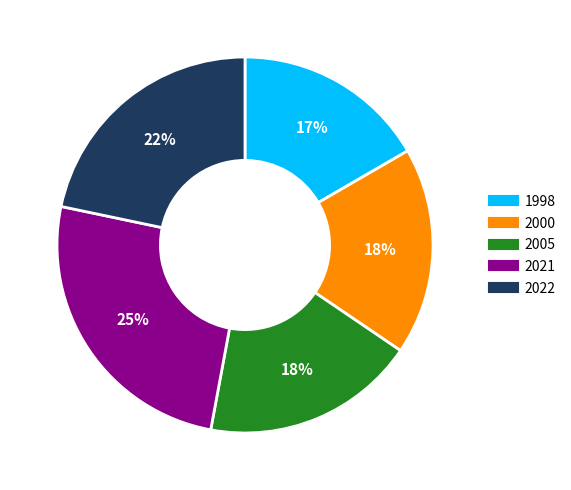

How many slices are in this pie chart?

5